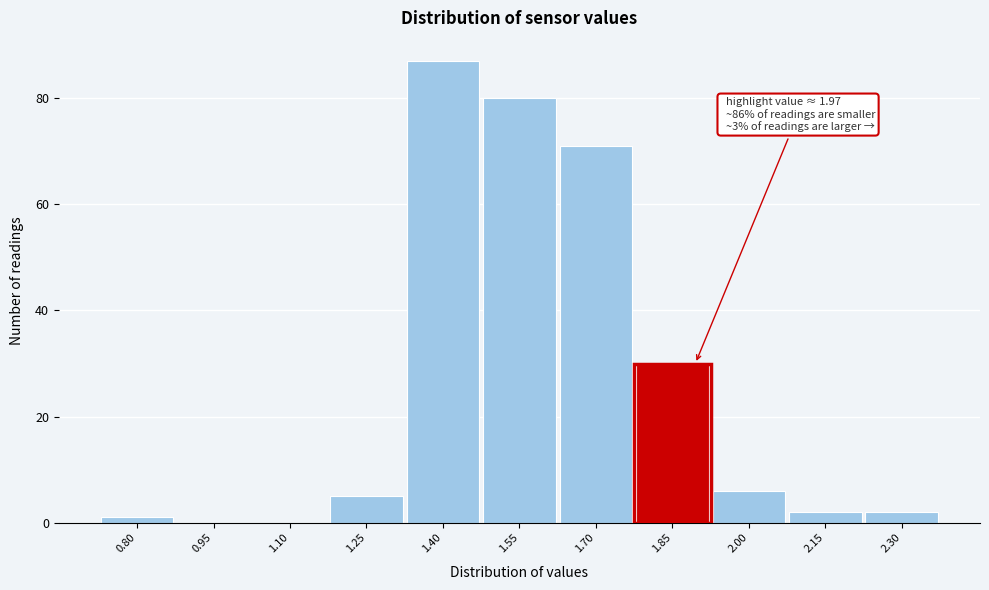

Reading right to left, what are all the values shown in this chart?

2.30=2	2.15=2	2.00=6	1.85=30	1.70=71	1.55=80	1.40=87	1.25=5	1.10=0	0.95=0	0.80=1